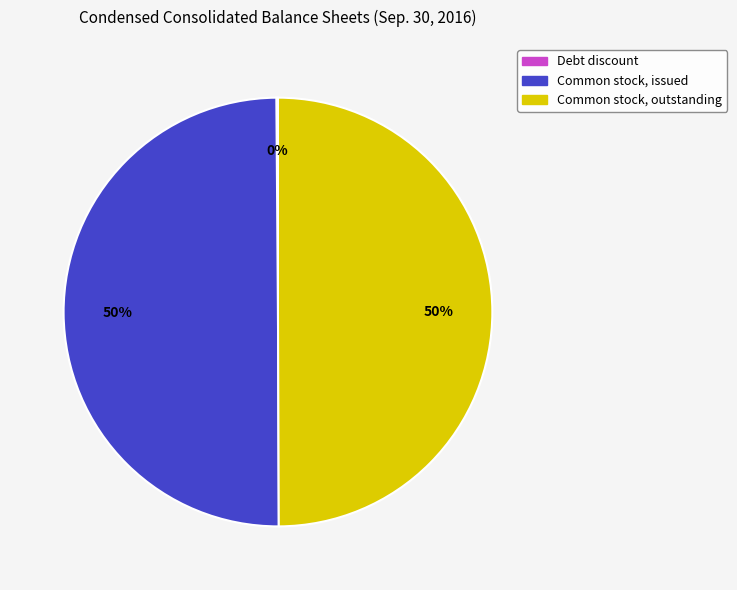

To the nearest percent, what is the difference between the largest and smallest slice percentages?

50%